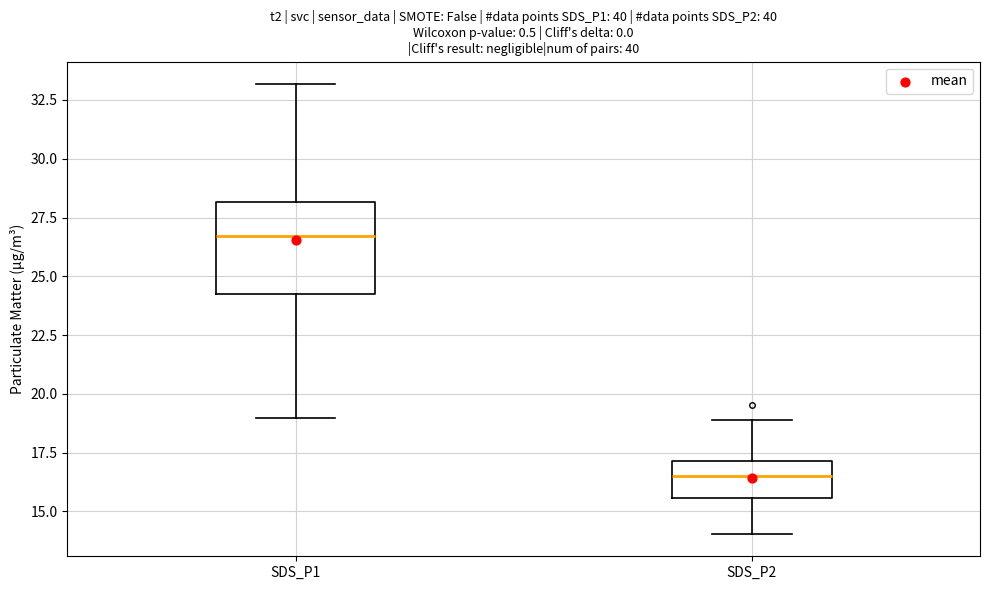

Which box's median line is the highest?

SDS_P1